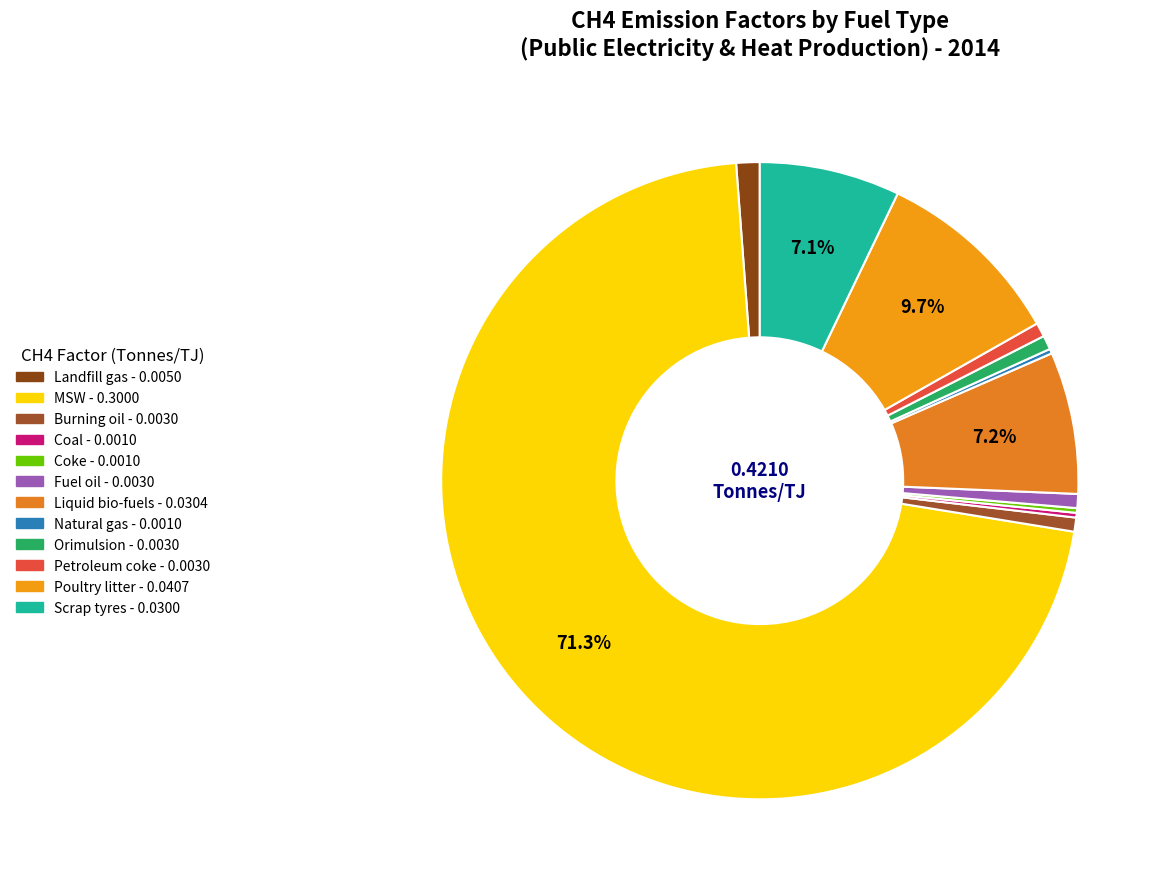

How much of the chart is everything except Fuel oil?

99.3%